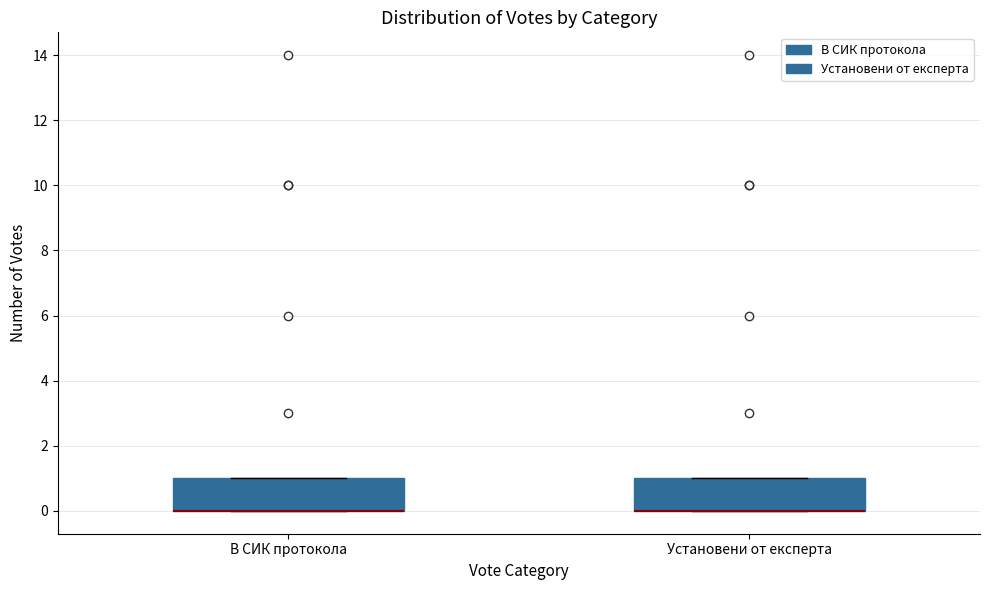

Where is the upper edge of the box for Установени от експерта on the y-axis? The values are not printed on the chart, so give them approximately, as read against the axis.

1